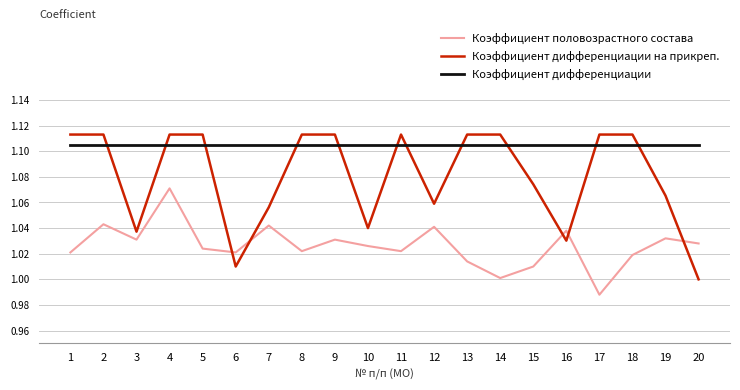

At which label does Коэффициент дифференциации на прикреп. reach its minimum?

20